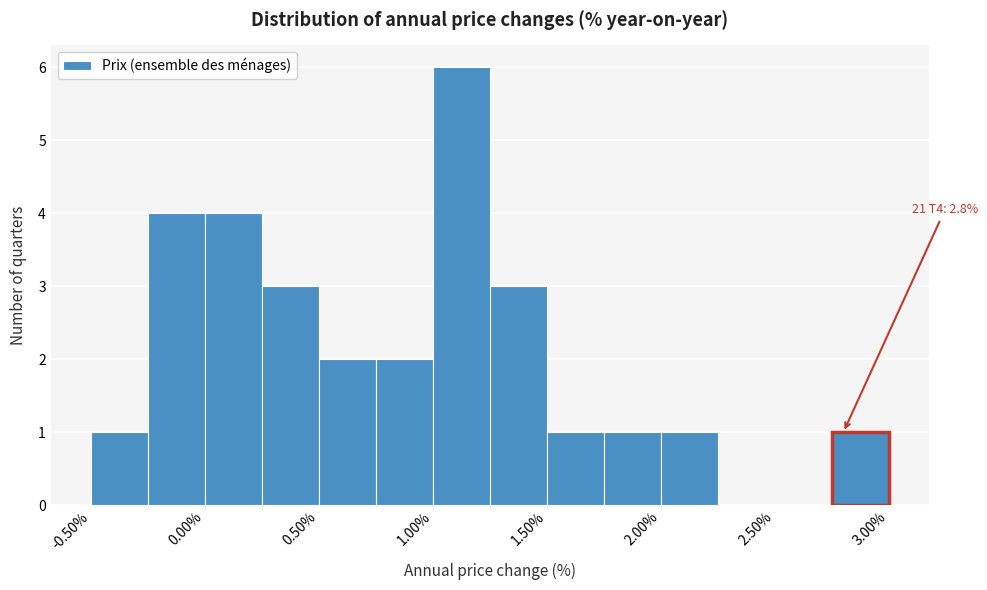

Over which range of the x-axis is the bar tallest?

1.00 to 1.25